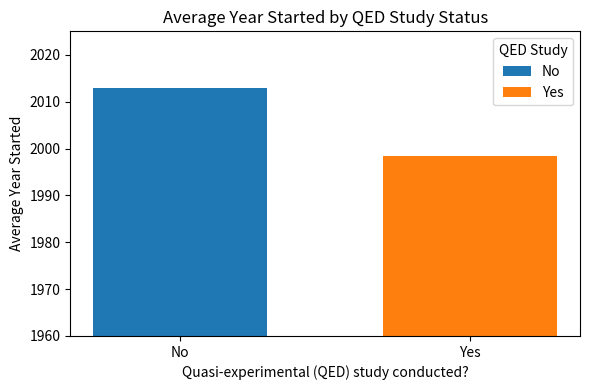

What is the minimum value shown in the chart?

1998.5